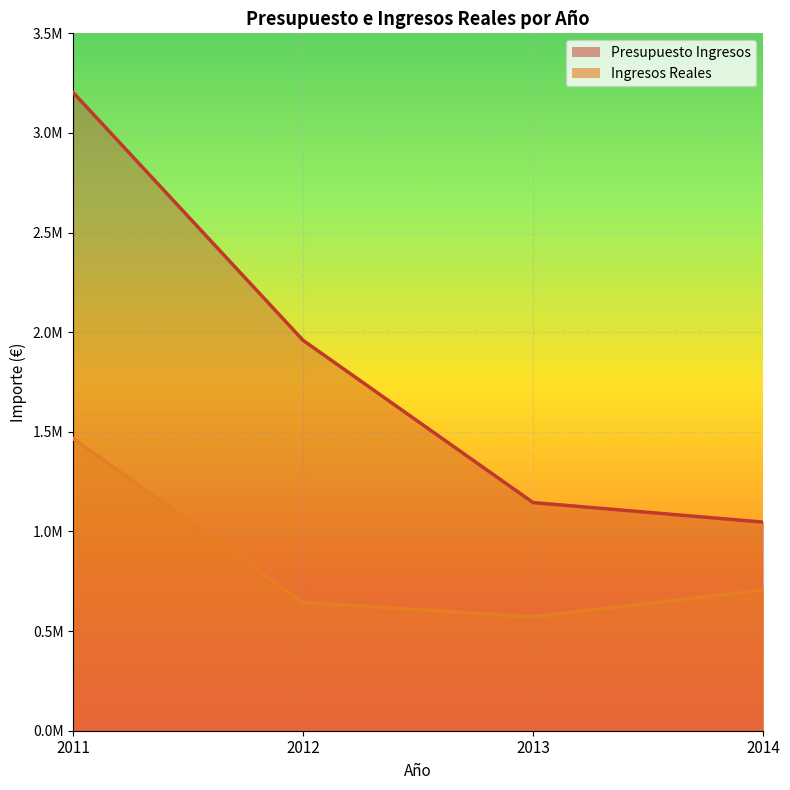

Read the Presupuesto Ingresos value at 2012.

1959100.0